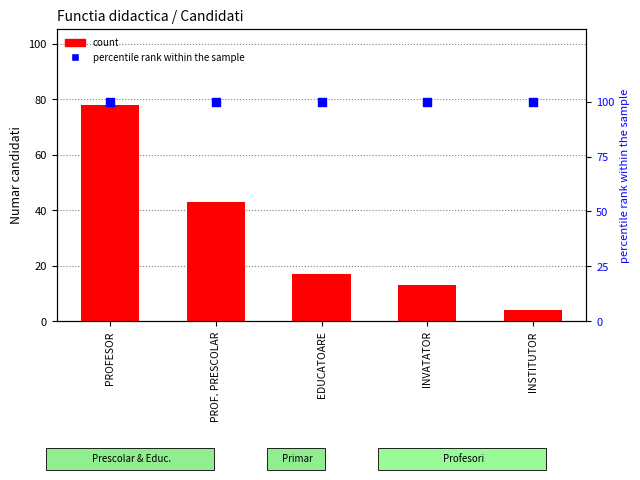

What is the total value across all series at INSTITUTOR?

104